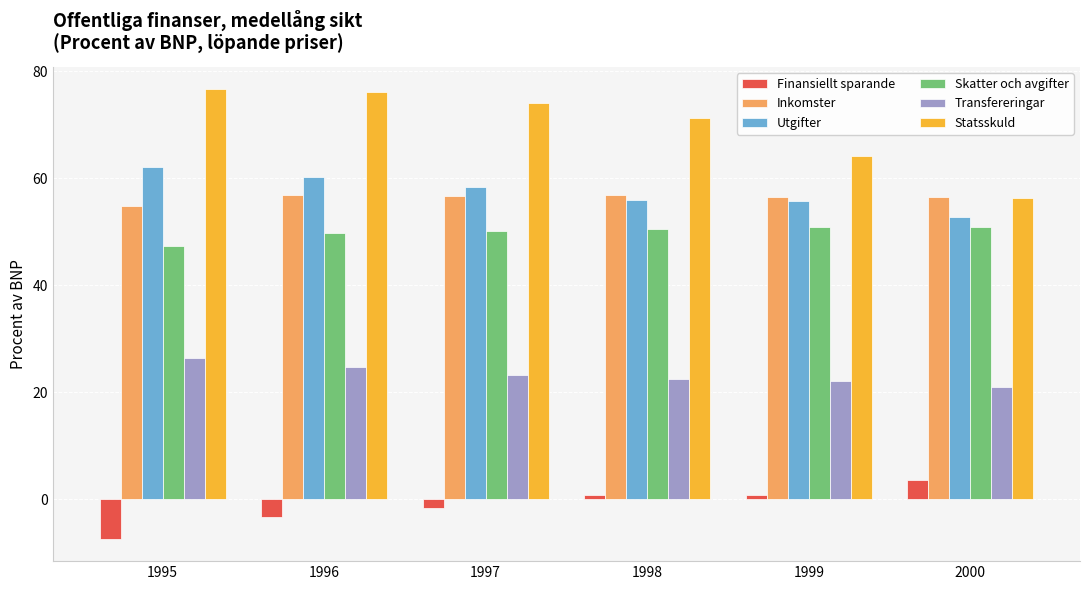

Between 1995 and 1996, which series saw the biggest shift?

Finansiellt sparande